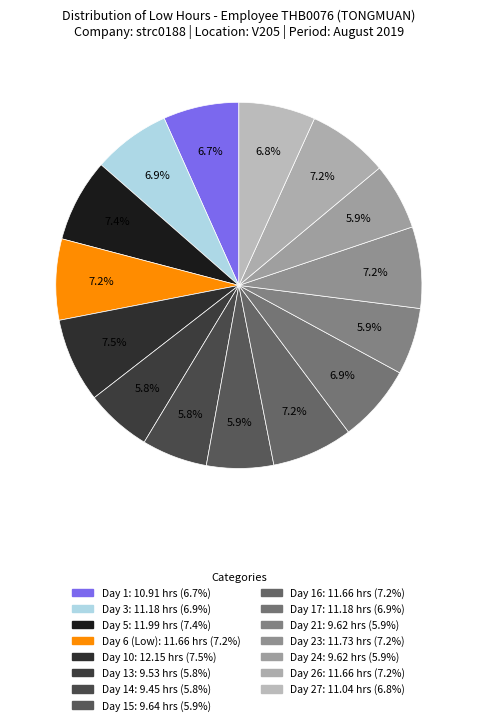

How many slices are in this pie chart?

15